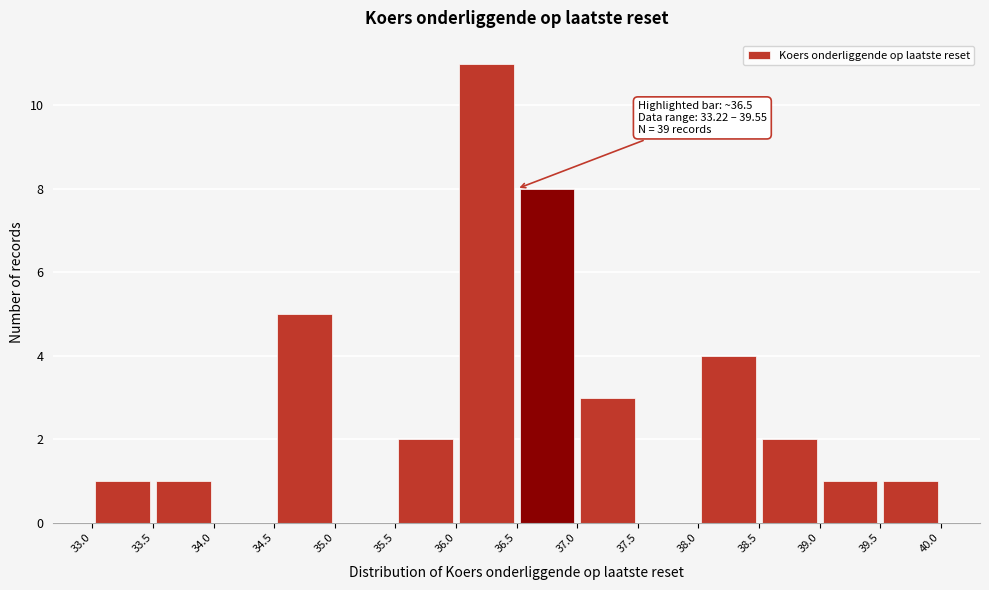

Which range on the x-axis has the tallest bar?

36.0 to 36.5